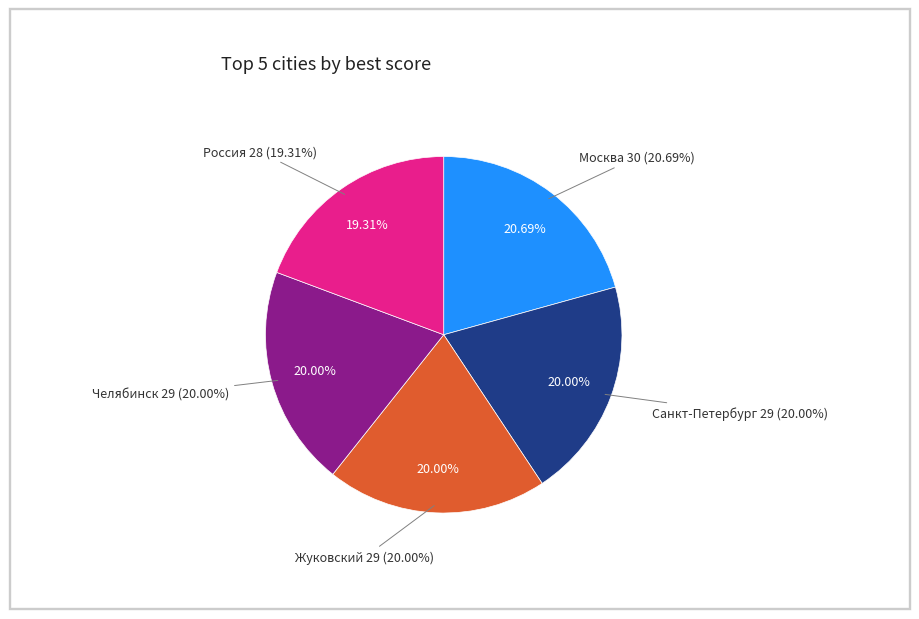

Count the number of slices in the pie.

5